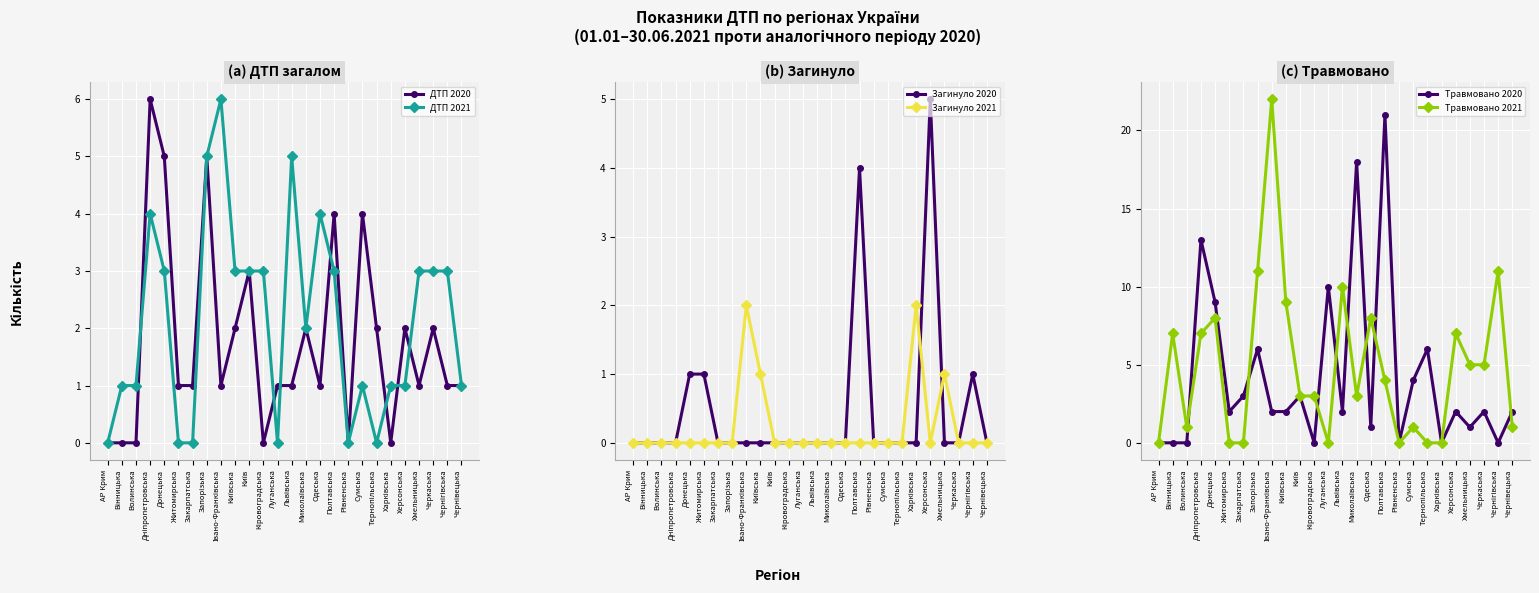

At which category does Травмовано 2021 reach its first local peak?

Вінницька